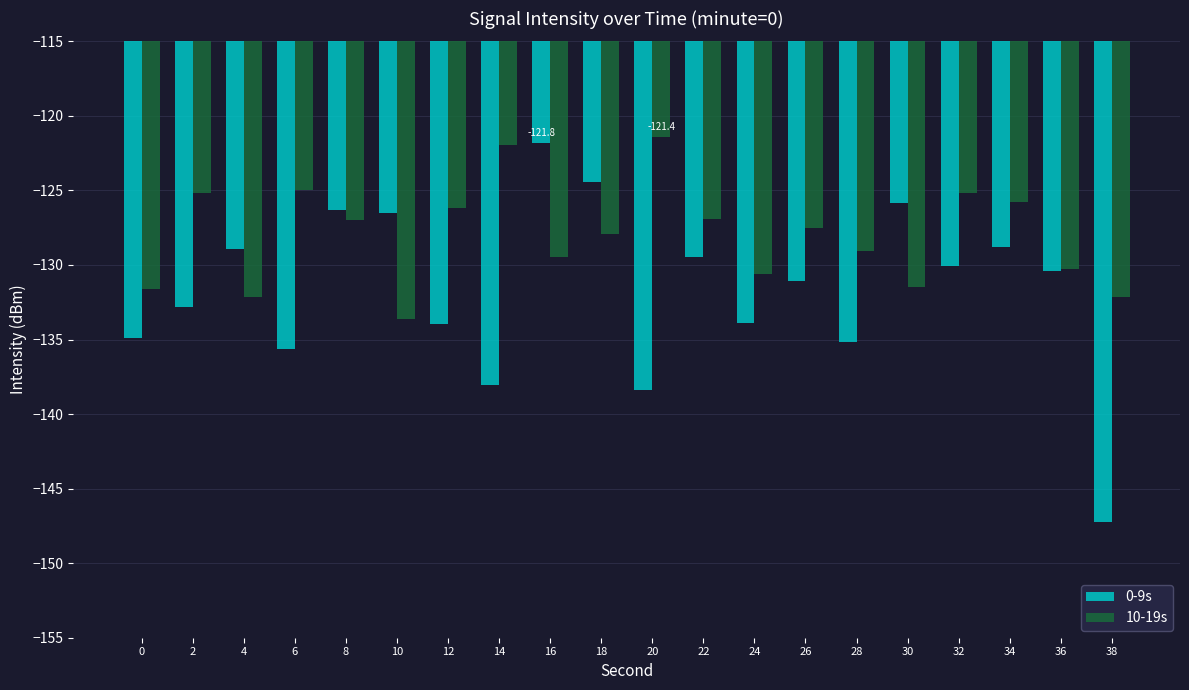

What are all the series names shown in the legend?

0-9s, 10-19s